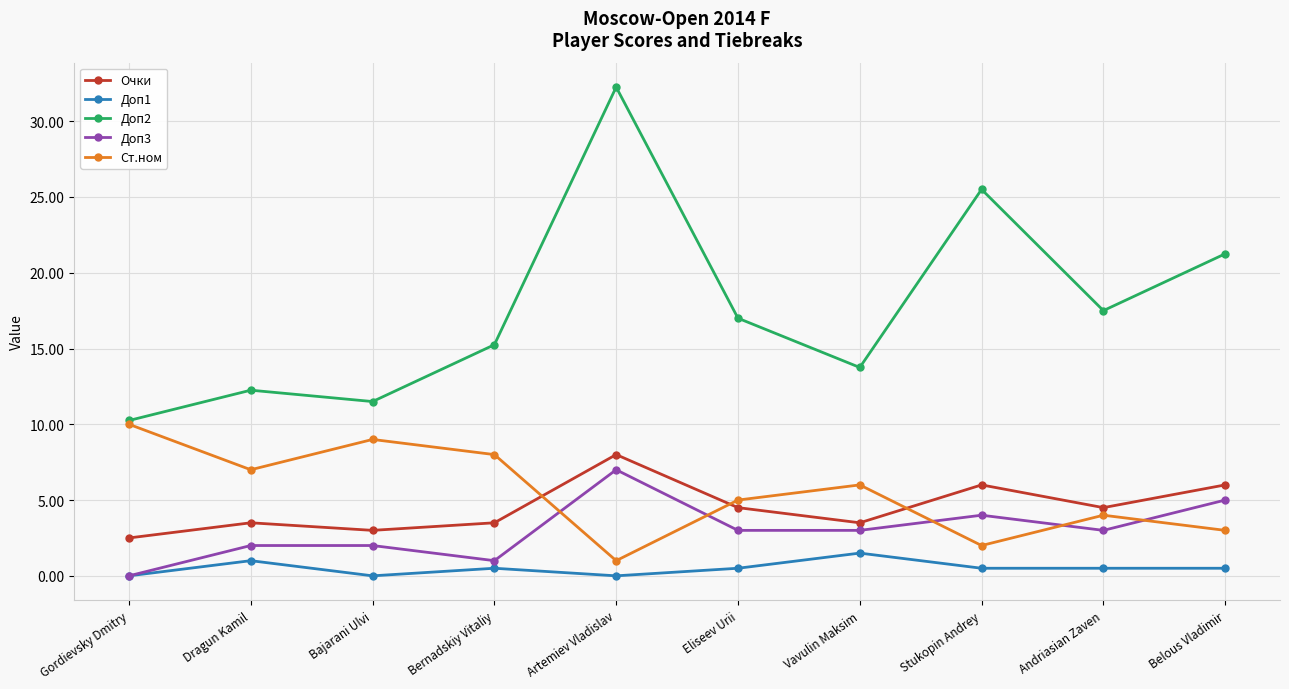

The Доп2 series shows 9.2 at Belous Vladimir. True or false?

False